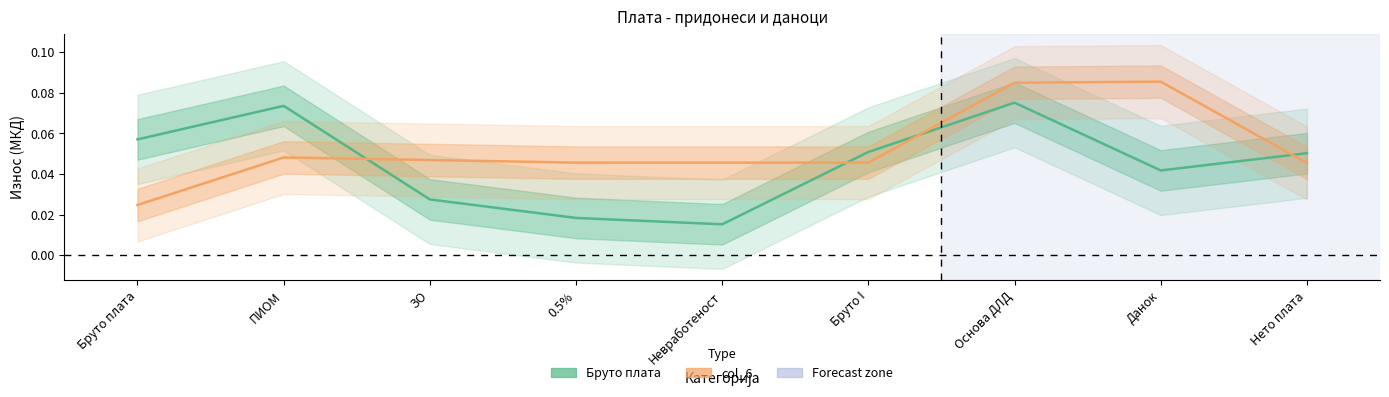

Reading left to right, what are all the values shown in this chart?

Бруто плата: 0.1	0.1	0.0	0.0	0.0	0.1	0.1	0.0	0.1
col_6: 0.0	0.0	0.0	0.0	0.0	0.0	0.1	0.1	0.0